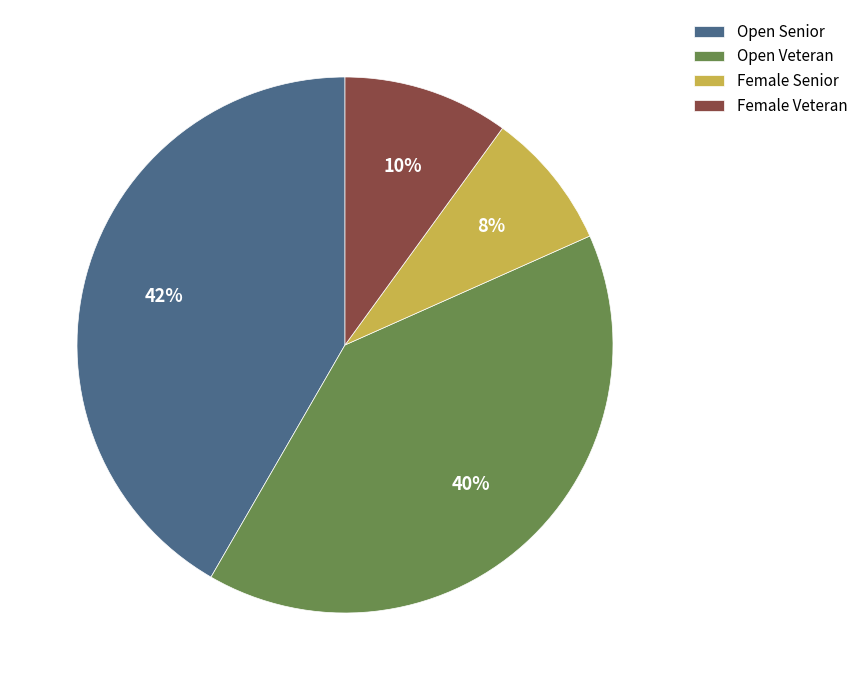

To the nearest percent, what portion does Open Veteran represent?

40%